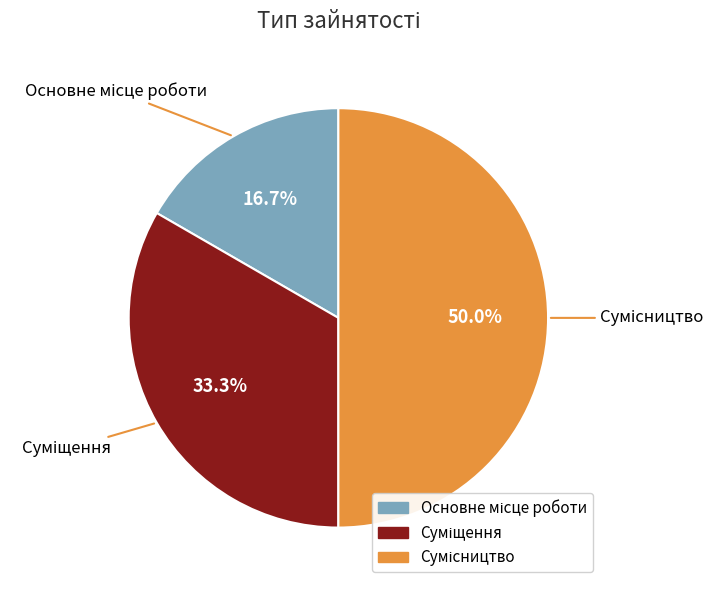

To the nearest percent, what is the difference between the Основне місце роботи and Сумісництво slice percentages?

33%